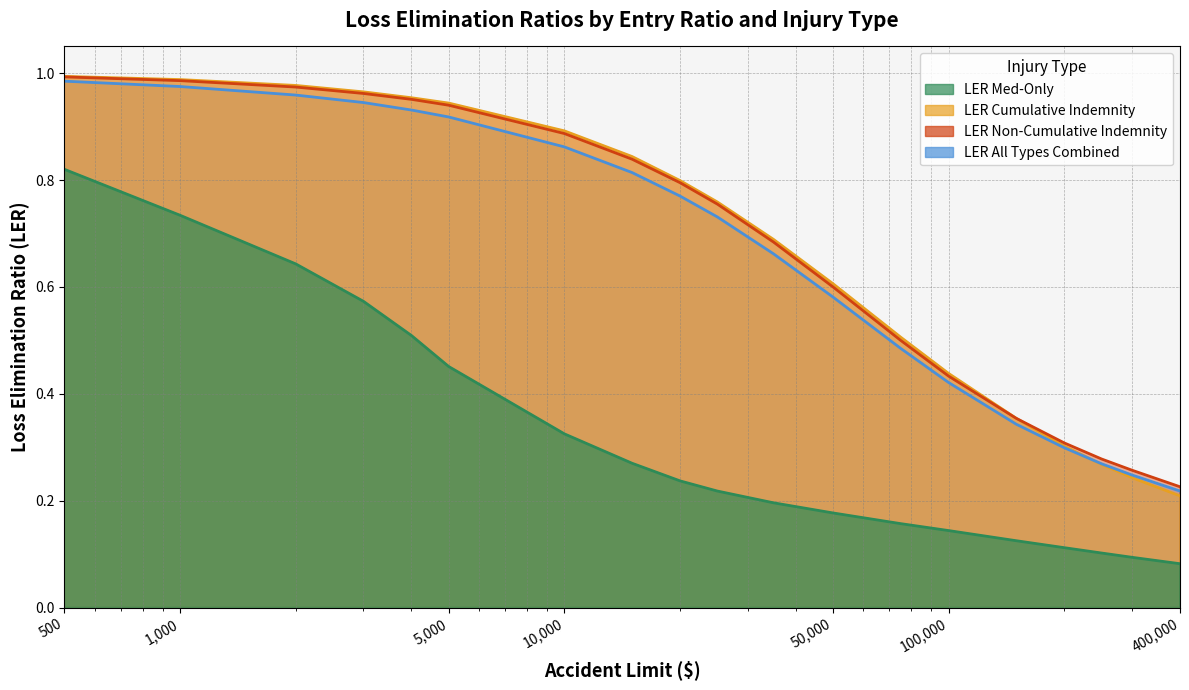

The value of LER All Types Combined at 2000 is 1.0. True or false?

True